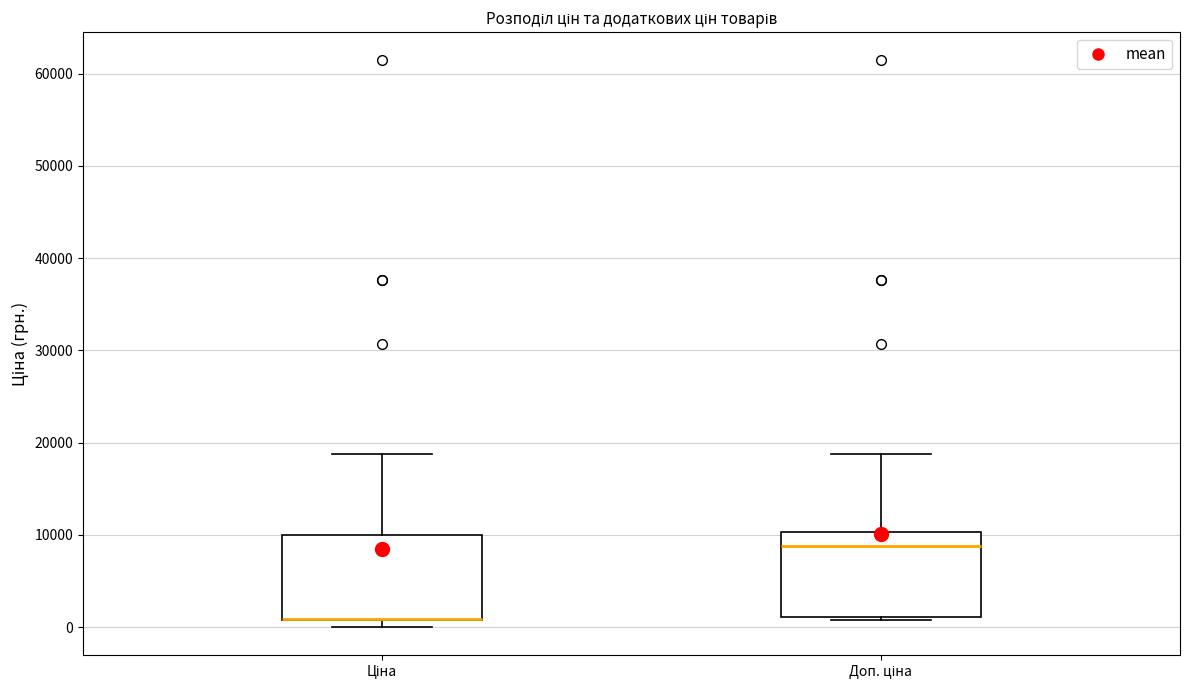

Reading left to right, transcribe this box plot: for each box, give where its median line is, the range the box spans, and where its two whiskers end, as read against the y-axis. The values are not printed on the chart, so give them approximately, as read against the axis.

Ціна: median 1000 (drawn on the box's lower edge), box 1000 to 10000, whiskers 0 to 19000
Доп. ціна: median 9000, box 1000 to 10000, whiskers 1000 (just below the box's lower edge) to 19000